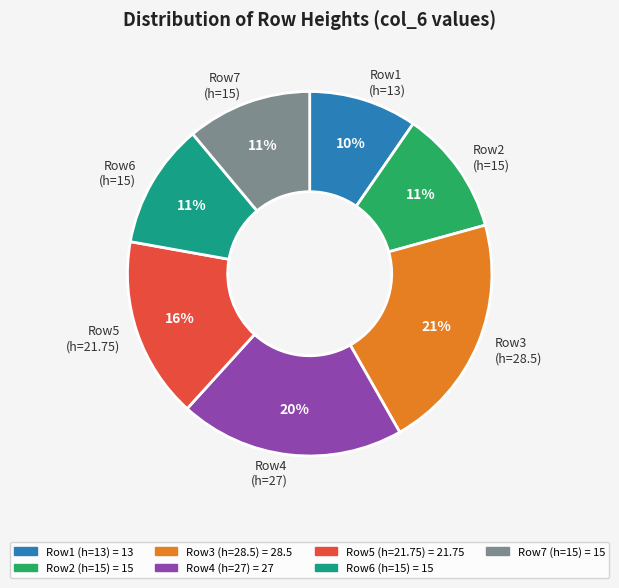

Count the number of slices in the pie.

7